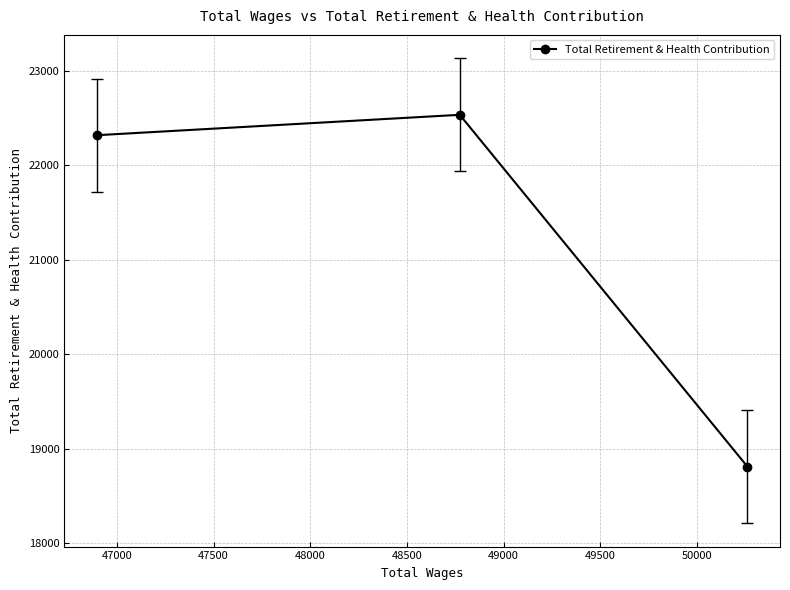

What is the average value?

21222